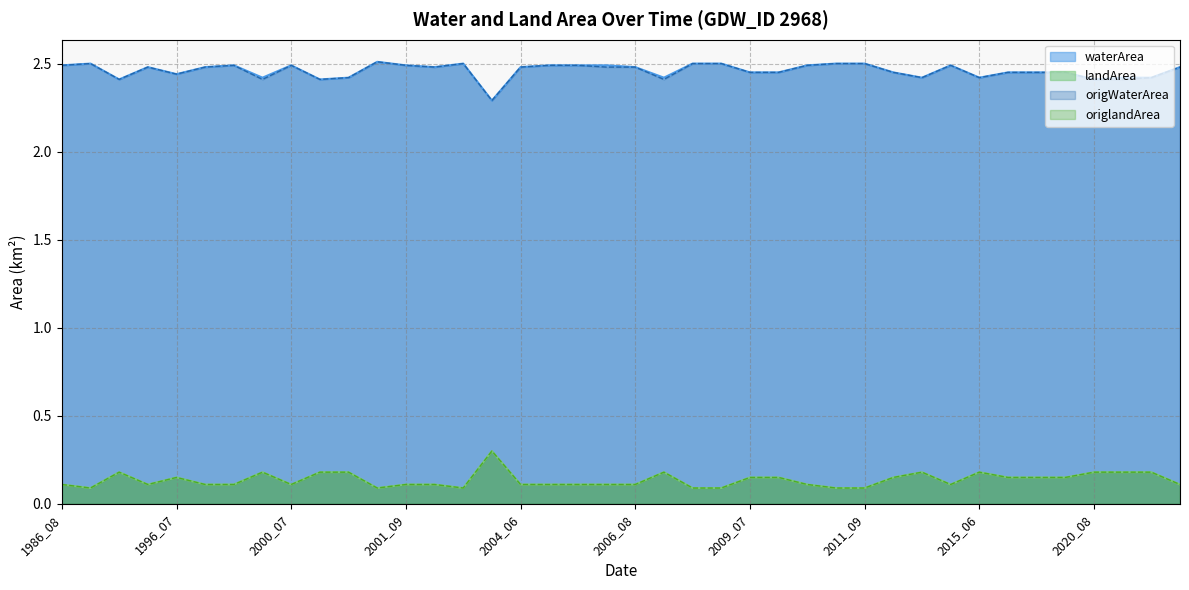

What is the difference between the maximum and minimum values in the landArea series?

0.2